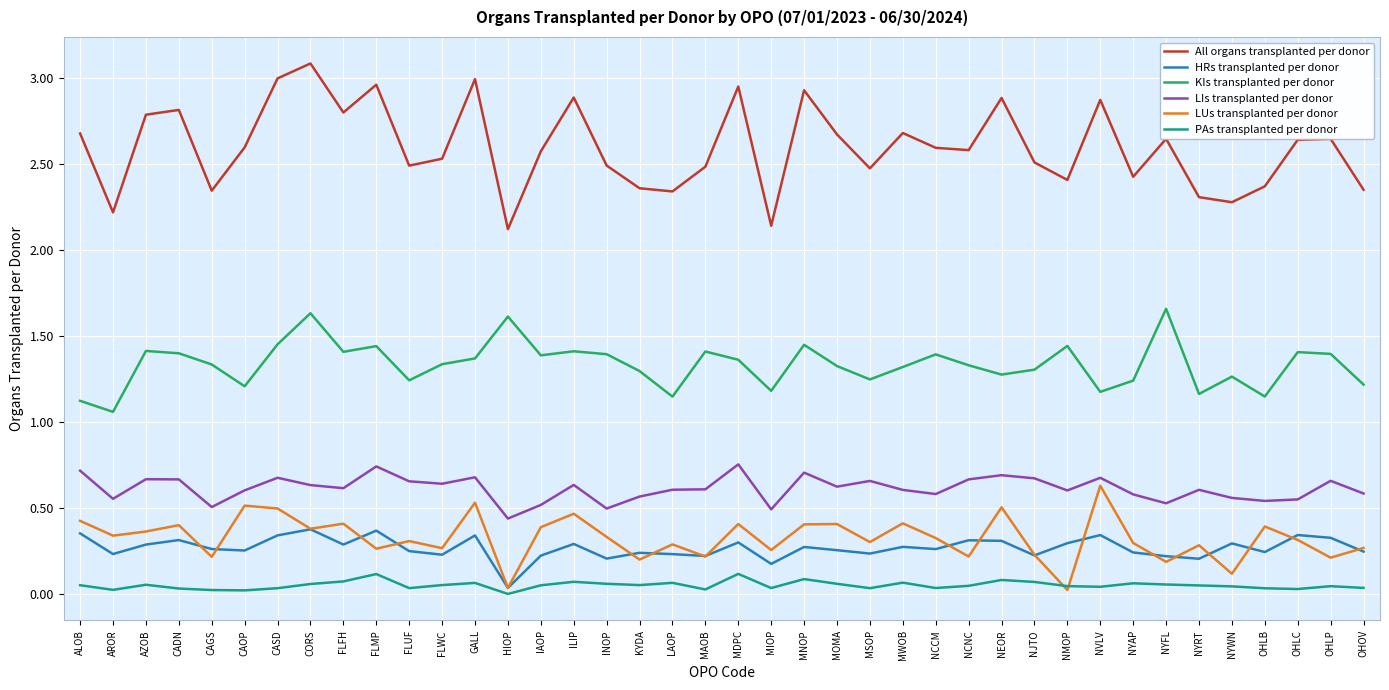

At FLWC, list the series in order from smallest to largest.

PAs transplanted per donor, HRs transplanted per donor, LUs transplanted per donor, LIs transplanted per donor, KIs transplanted per donor, All organs transplanted per donor